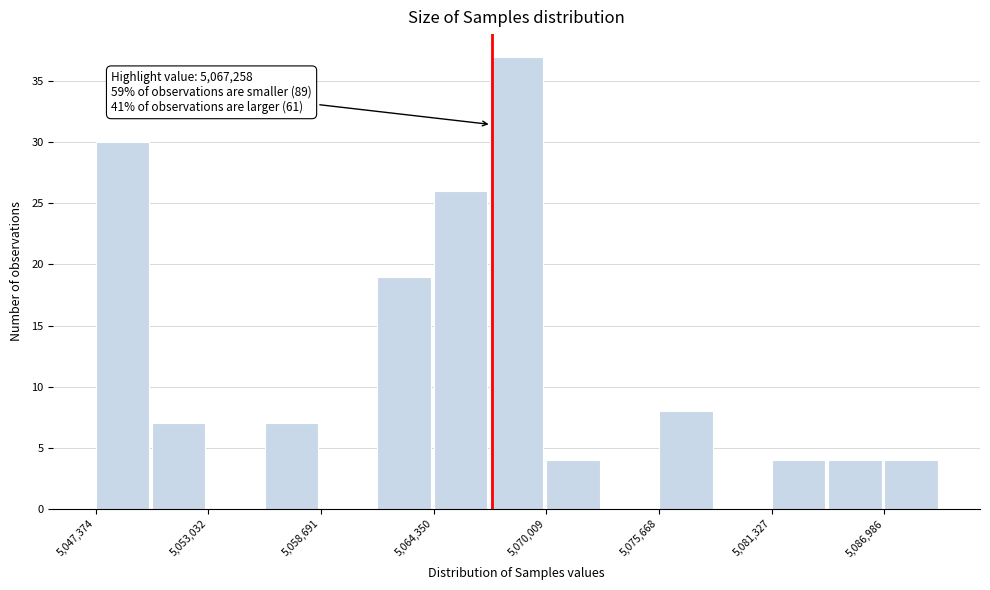

Read against the x-axis, roughly where is the centre of the tallest bar?

5069000